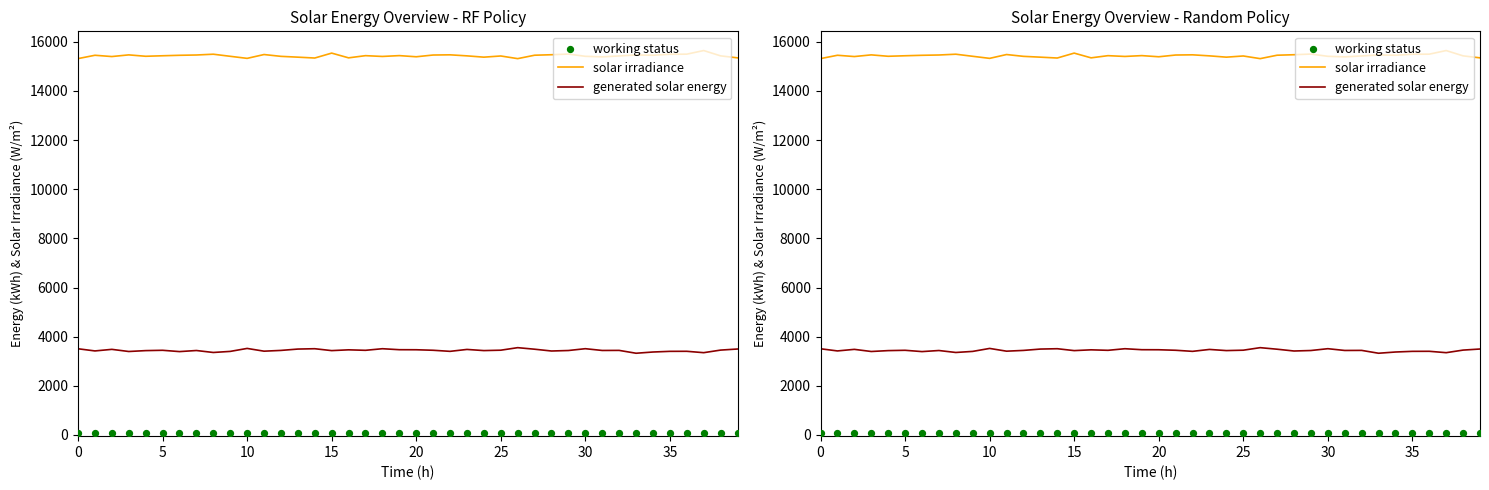

What is the total value across all series at 12?

18939